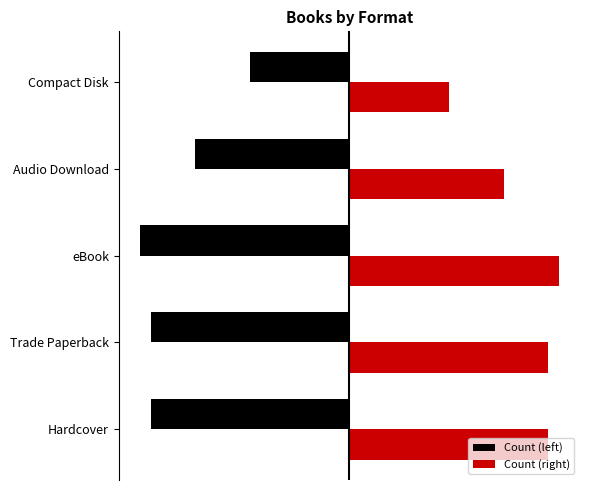

How many values in the Count (left) series exceed -18?

2